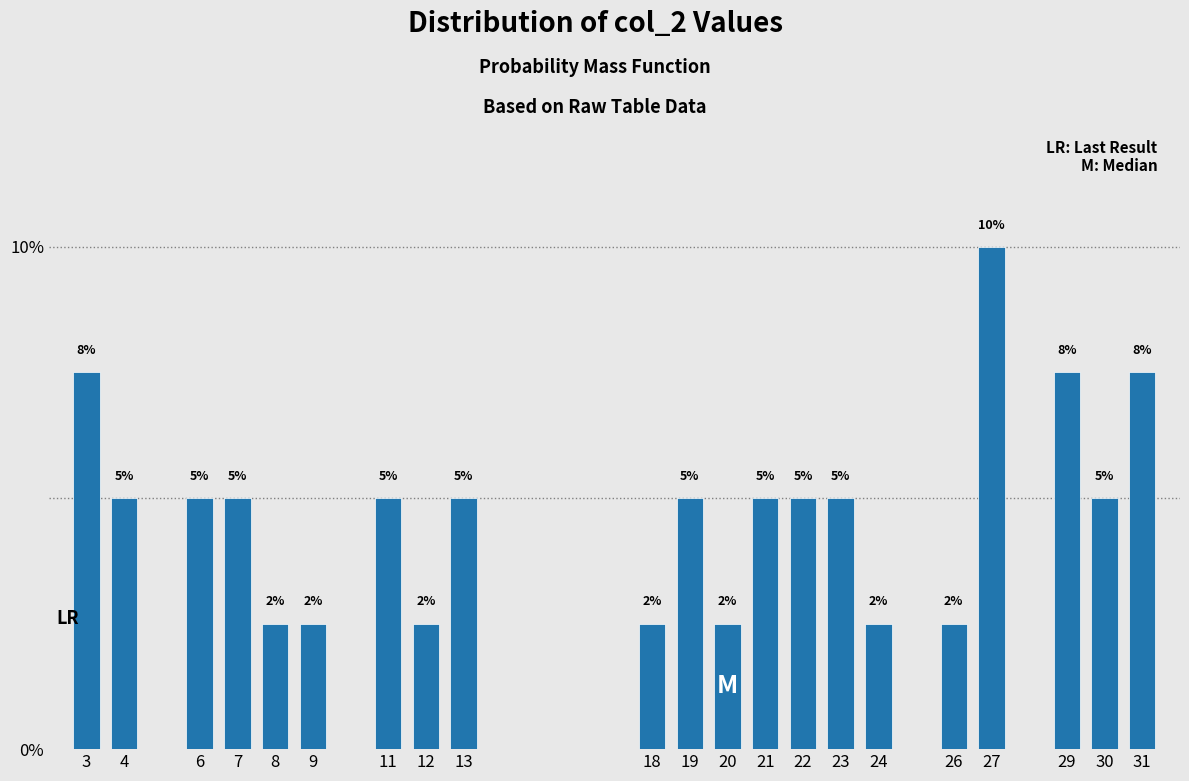

Between 27 and 30, which is larger?

27